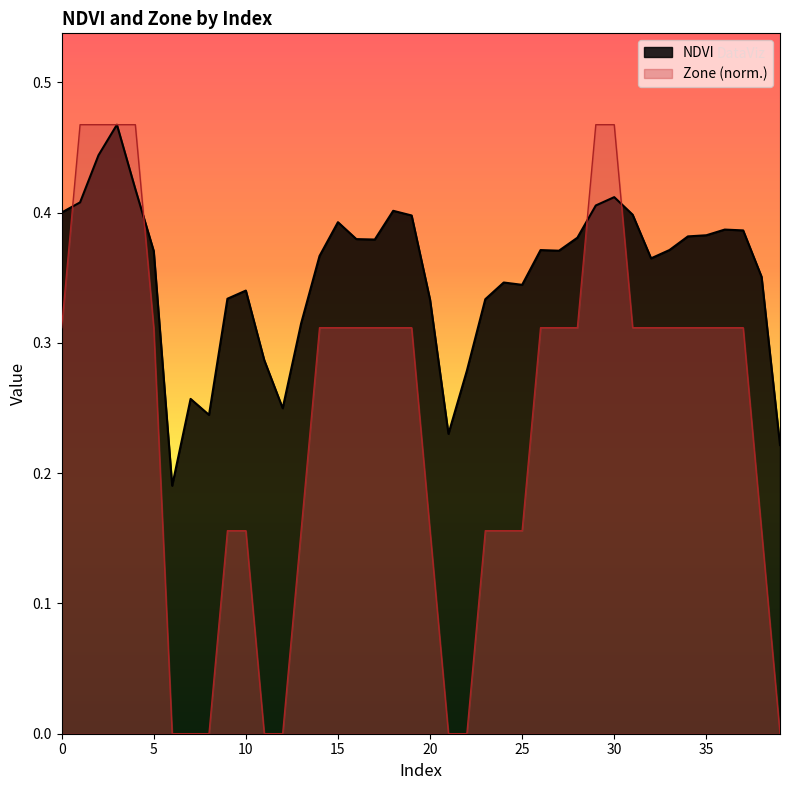

Reading right to left, transcribe all the data shown in this chart.

NDVI: 0.2	0.4	0.4	0.4	0.4	0.4	0.4	0.4	0.4	0.4	0.4	0.4	0.4	0.4	0.3	0.3	0.3	0.3	0.2	0.3	0.4	0.4	0.4	0.4	0.4	0.4	0.3	0.2	0.3	0.3	0.3	0.2	0.3	0.2	0.4	0.4	0.5	0.4	0.4	0.4
Zone: 0.0	0.2	0.3	0.3	0.3	0.3	0.3	0.3	0.3	0.5	0.5	0.3	0.3	0.3	0.2	0.2	0.2	0.0	0.0	0.2	0.3	0.3	0.3	0.3	0.3	0.3	0.2	0.0	0.0	0.2	0.2	0.0	0.0	0.0	0.3	0.5	0.5	0.5	0.5	0.3